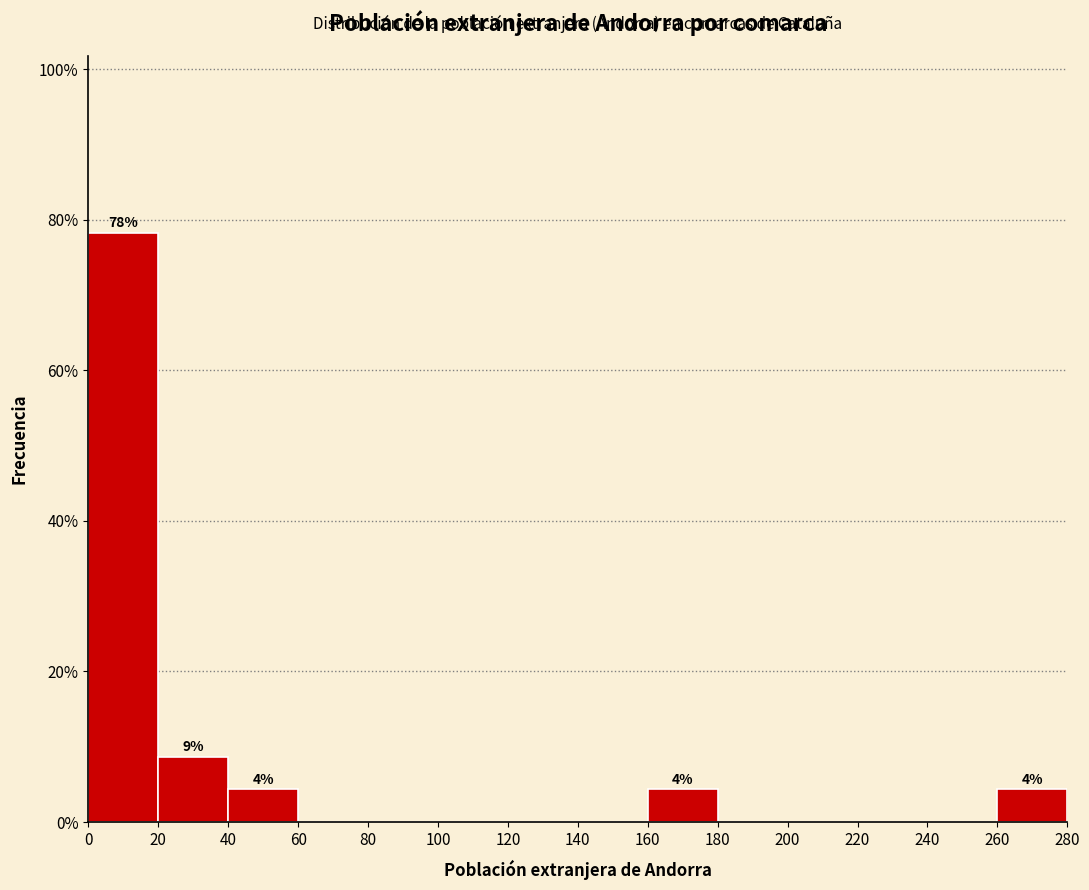

Over which range of the x-axis is the bar tallest?

0 to 20